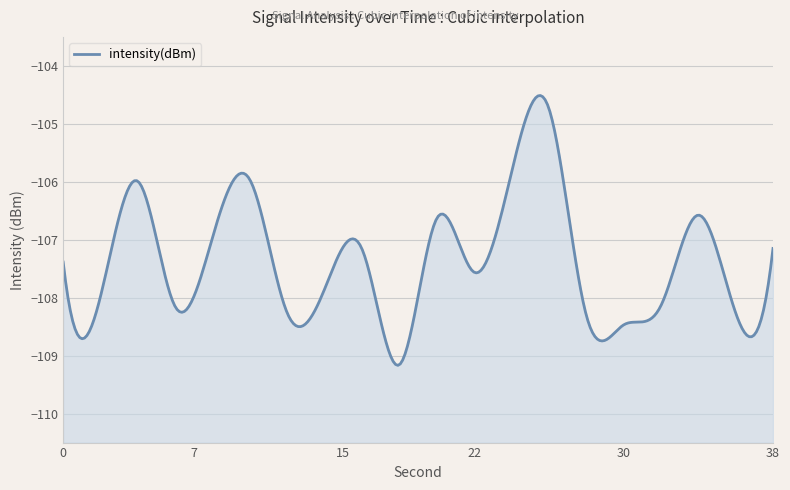

Reading right to left, transcribe all the data shown in this chart.

-107.2	-108.3	-106.6	-108.1	-108.5	-108.3	-104.7	-105.8	-107.6	-106.6	-109.2	-107.2	-107.8	-108.3	-106.0	-107.0	-108.2	-106.0	-108.0	-107.4